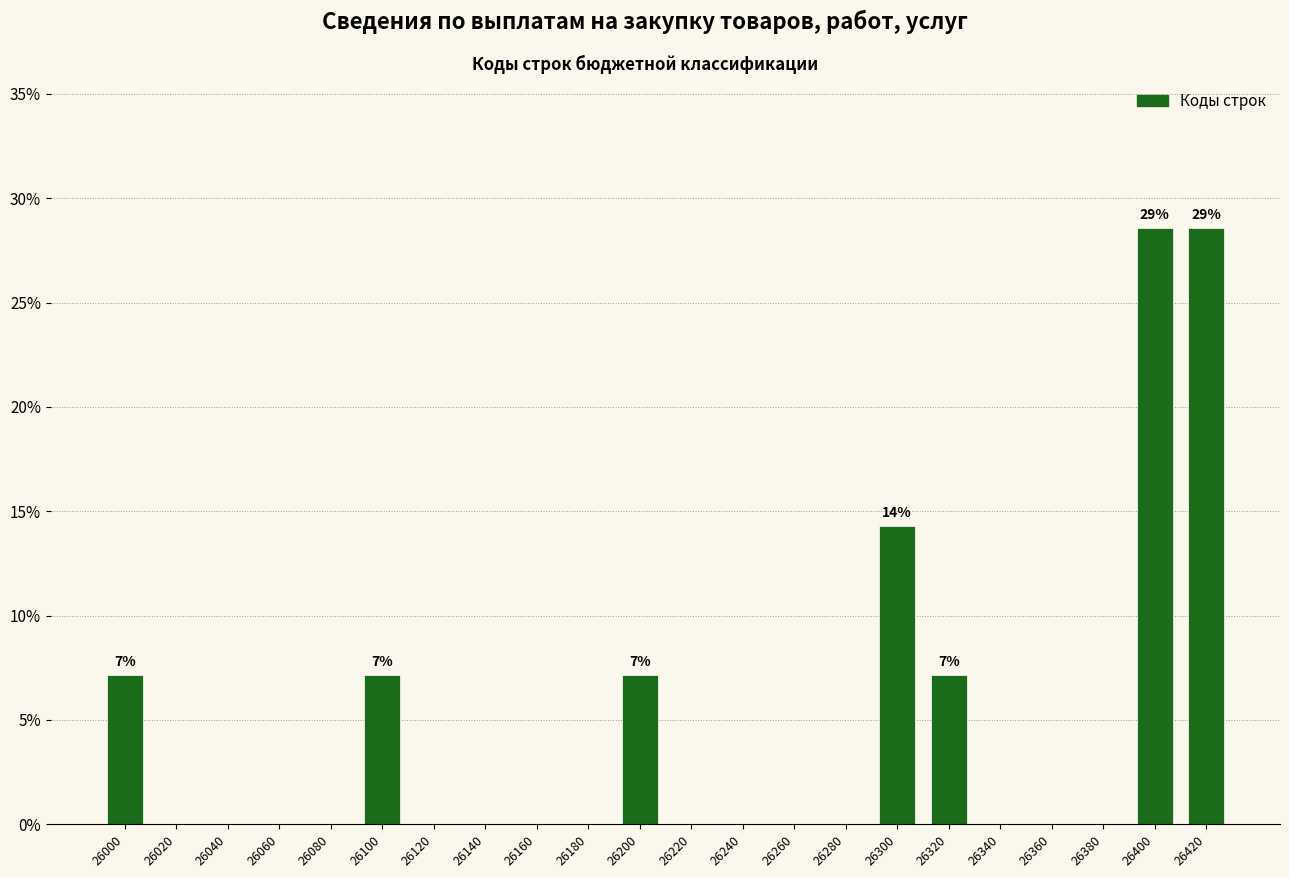

Reading left to right, list all the values displayed in this chart.

26000=7.1	26020=0.0	26040=0.0	26060=0.0	26080=0.0	26100=7.1	26120=0.0	26140=0.0	26160=0.0	26180=0.0	26200=7.1	26220=0.0	26240=0.0	26260=0.0	26280=0.0	26300=14.3	26320=7.1	26340=0.0	26360=0.0	26380=0.0	26400=28.6	26420=28.6